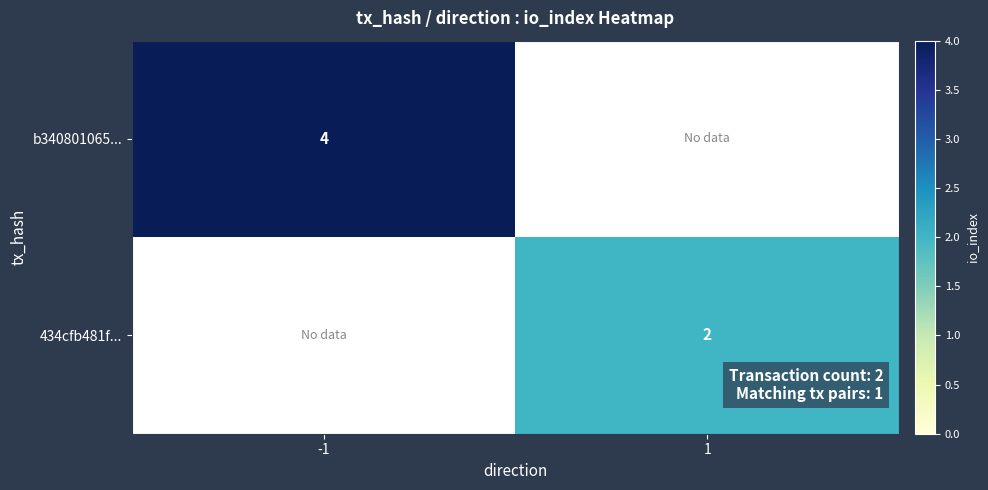

The value of 434cfb481f... at 1 is 2. True or false?

True